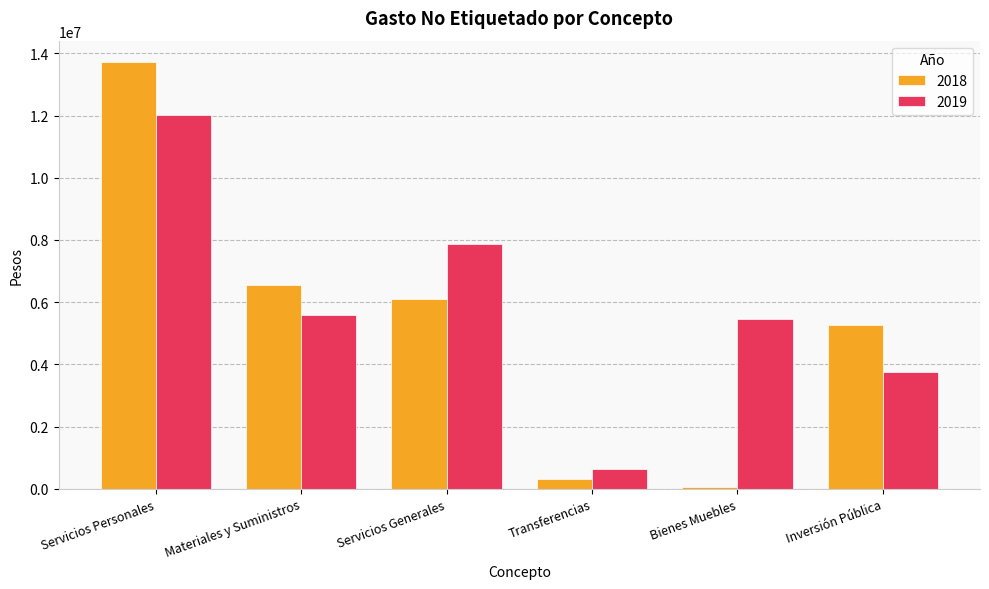

True or false: 2019 has a value of 6579145.5 at Inversión Pública.

False